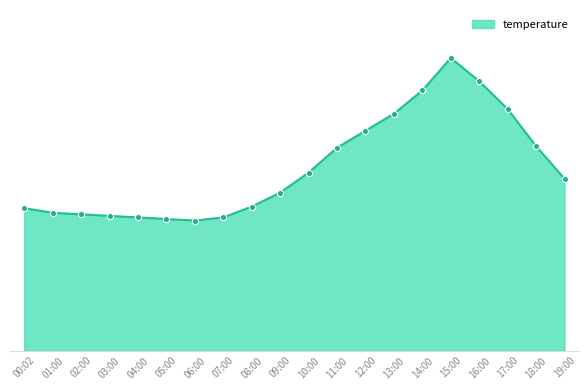

What is the change in value from 18:00 to 19:00?

-2.1